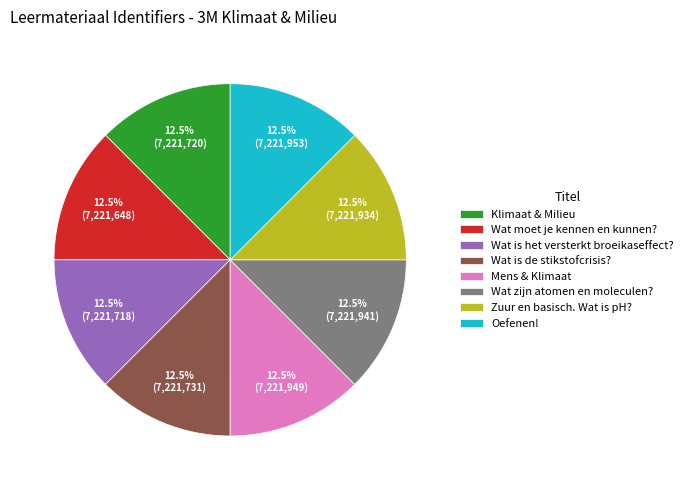

How many segments does this pie chart have?

8